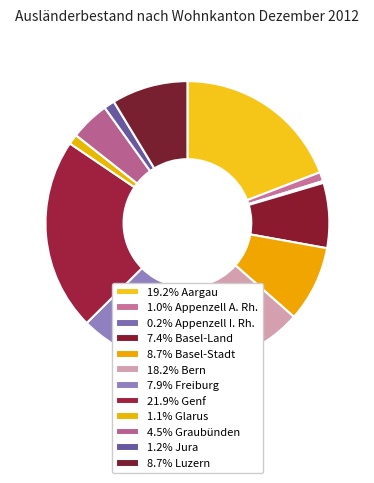

Which slice is the largest?

Genf